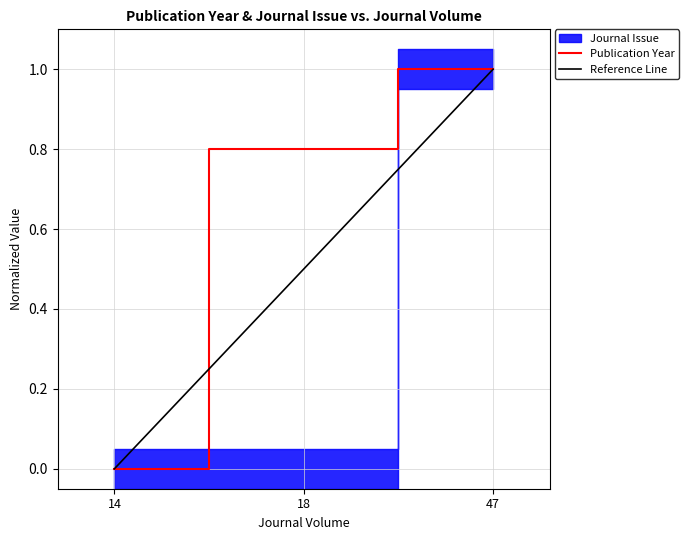

Does the chart have visible grid lines?

Yes